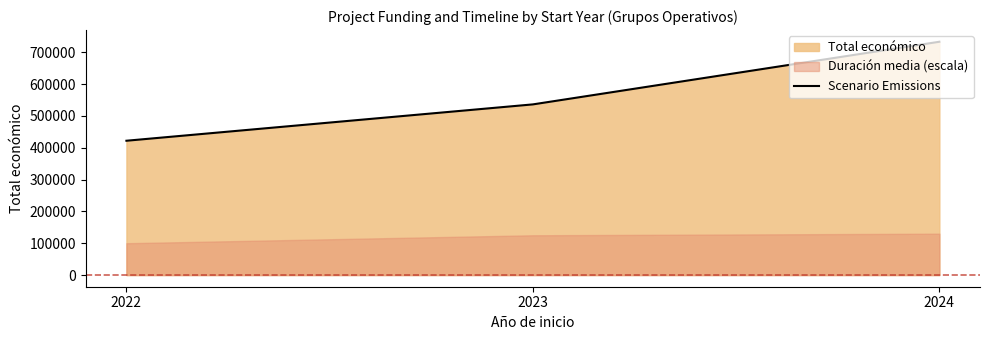

Reading left to right, transcribe all the data shown in this chart.

422071	536291	733125